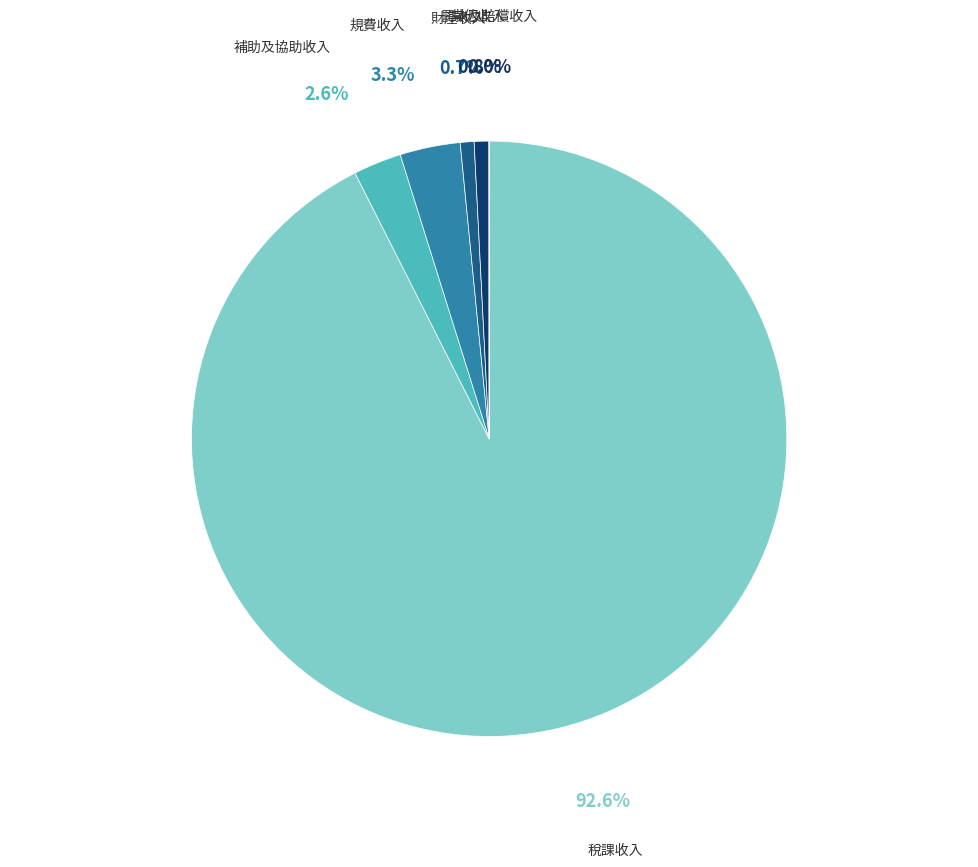

Does 稅課收入 represent more than half of the total?

Yes